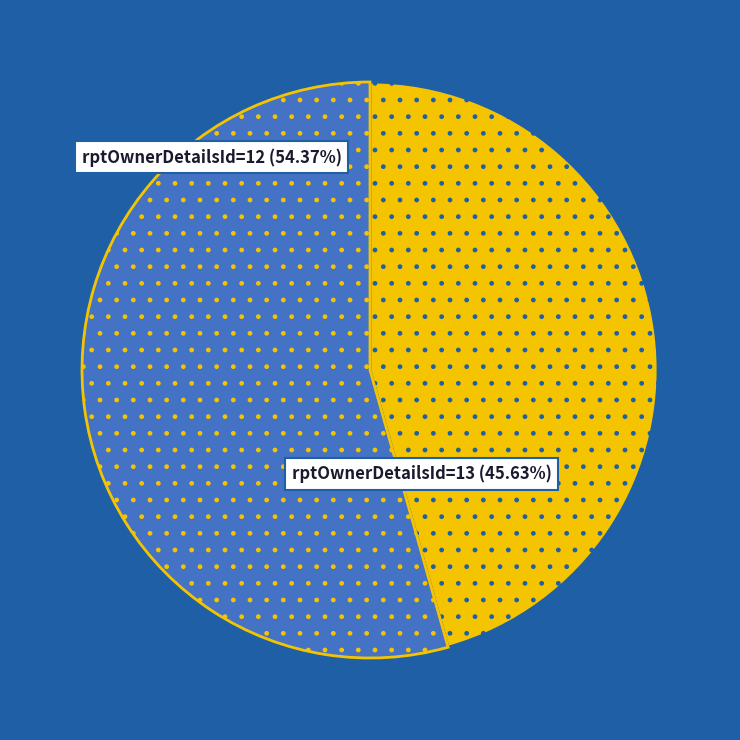

What percentage do rptOwnerDetailsId=12 and rptOwnerDetailsId=13 together represent?

100.0%